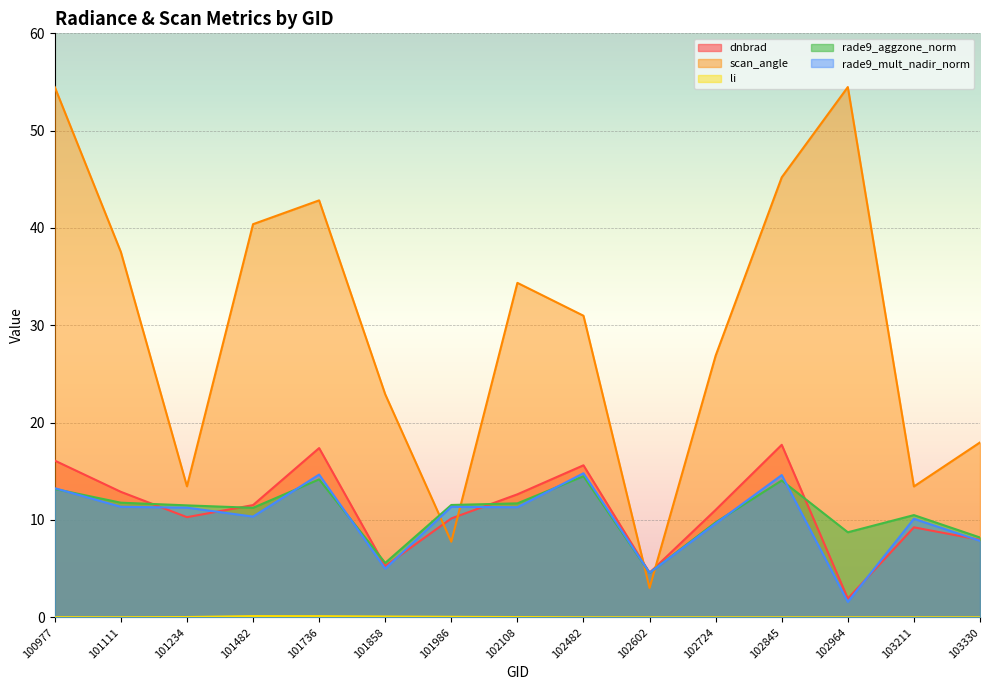

Reading left to right, list all the values displayed in this chart.

dnbrad: 16.1	12.9	10.3	11.5	17.4	5.3	10.2	12.6	15.6	4.6	11.0	17.7	1.9	9.2	8.0
scan_angle: 54.5	37.5	13.5	40.4	42.8	22.9	7.8	34.4	31.0	3.0	26.9	45.2	54.5	13.4	18.0
li: 0.0	0.0	0.0	0.1	0.1	0.1	0.1	0.0	0.0	0.0	0.0	0.0	0.0	0.0	0.0
rade9_aggzone_norm: 13.2	11.8	11.5	11.2	14.2	5.6	11.5	11.7	14.5	4.6	9.8	14.1	8.7	10.5	8.2
rade9_mult_nadir_norm: 13.3	11.4	11.3	10.3	14.7	5.0	11.4	11.3	14.8	4.6	9.6	14.6	1.6	10.1	7.9